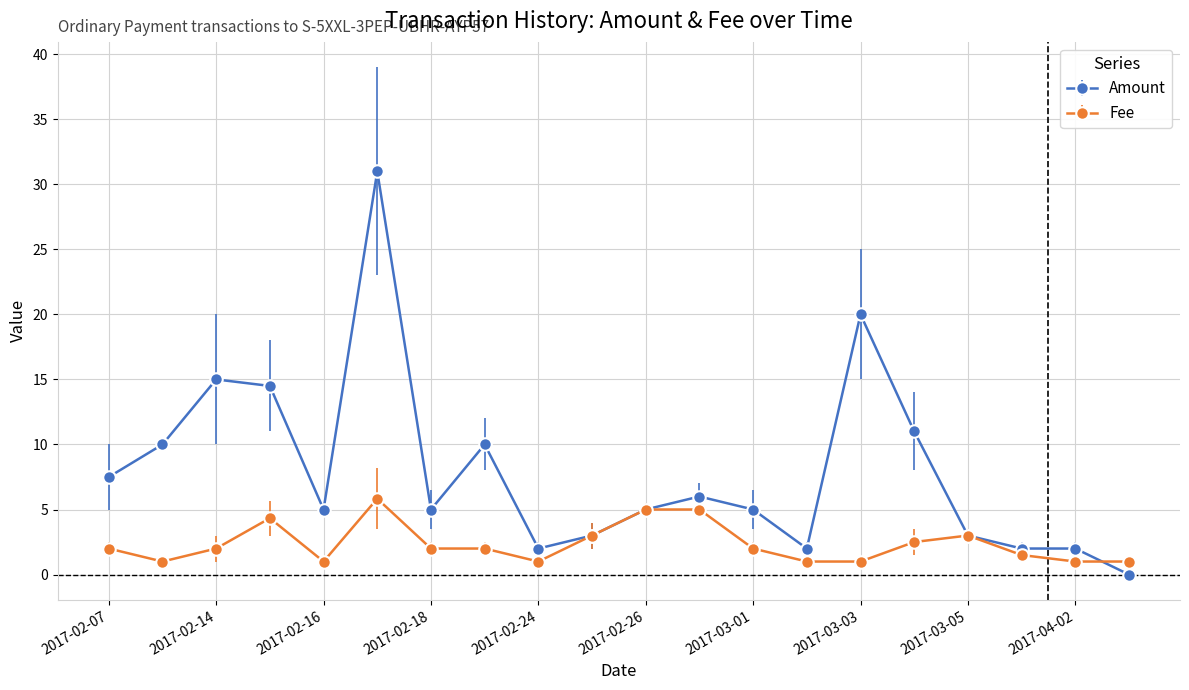

True or false: Fee has more than 1 points higher than both neighbors.

True